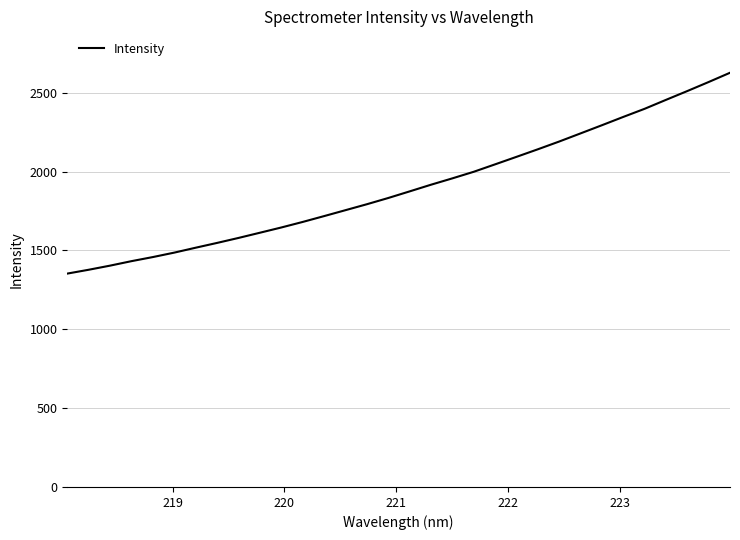

What is the difference between the maximum and minimum values?

1273.5